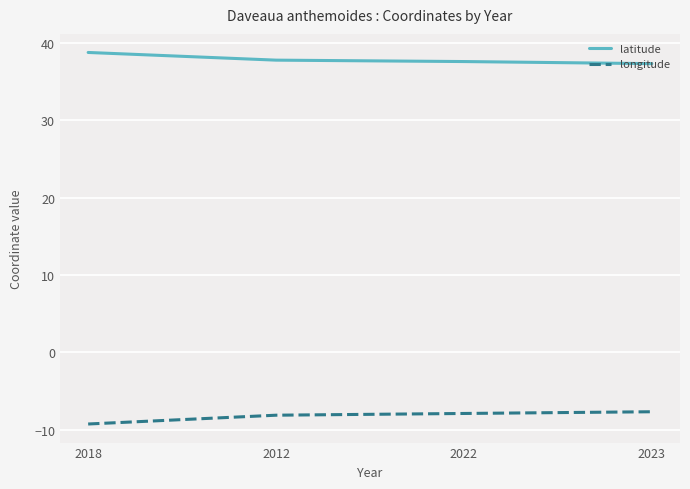

At 2022, list the series in order from smallest to largest.

longitude, latitude